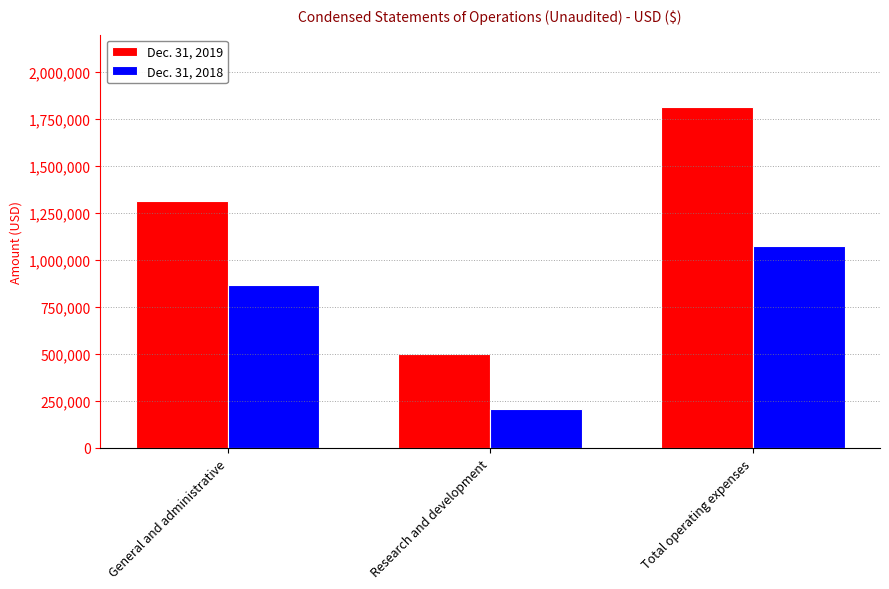

Does the chart contain any negative values?

No